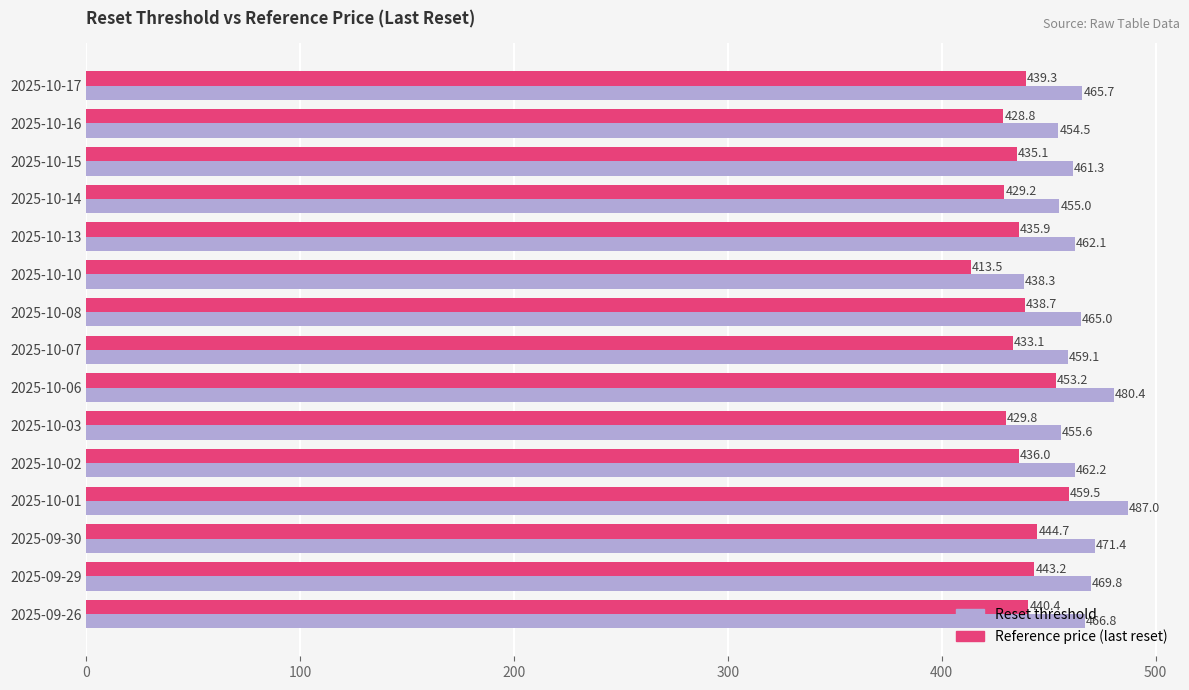

What is the approximate value of Reset threshold at 2025-10-14?

455.0